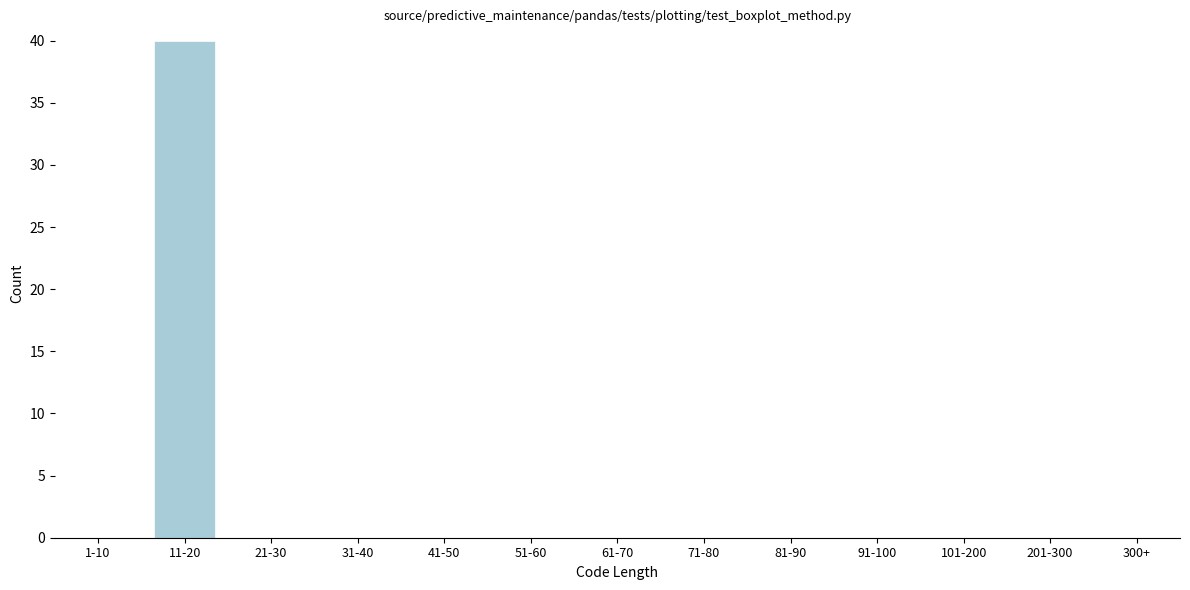

Reading left to right, transcribe all the data shown in this chart.

1-10=0	11-20=40	21-30=0	31-40=0	41-50=0	51-60=0	61-70=0	71-80=0	81-90=0	91-100=0	101-200=0	201-300=0	300+=0